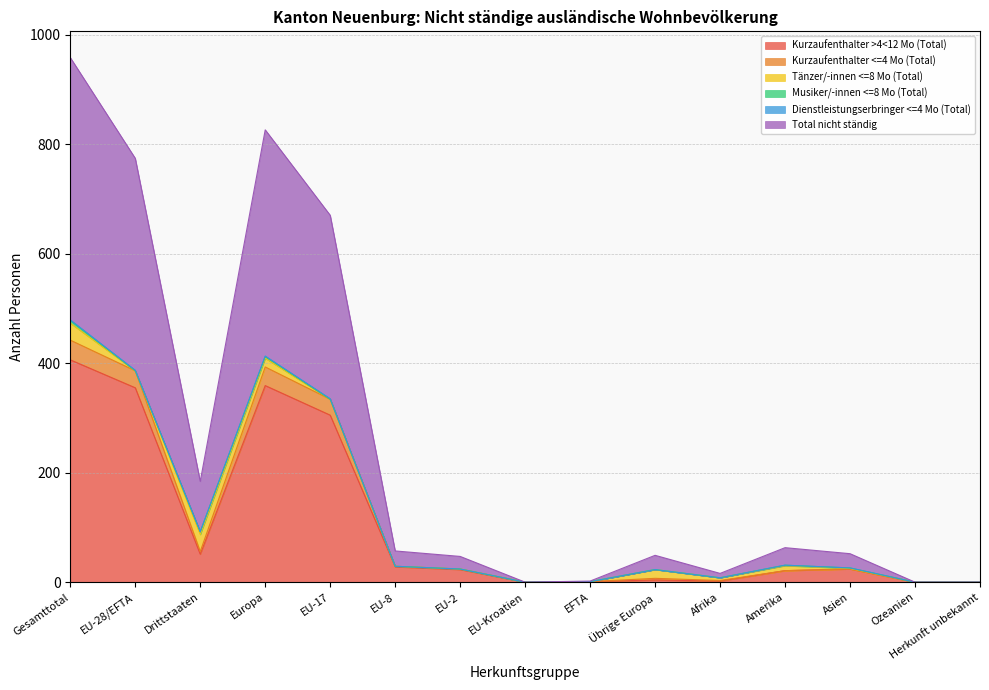

True or false: Dienstleistungserbringer <=4 Mo (Total) and Total nicht ständig cross at least once.

False